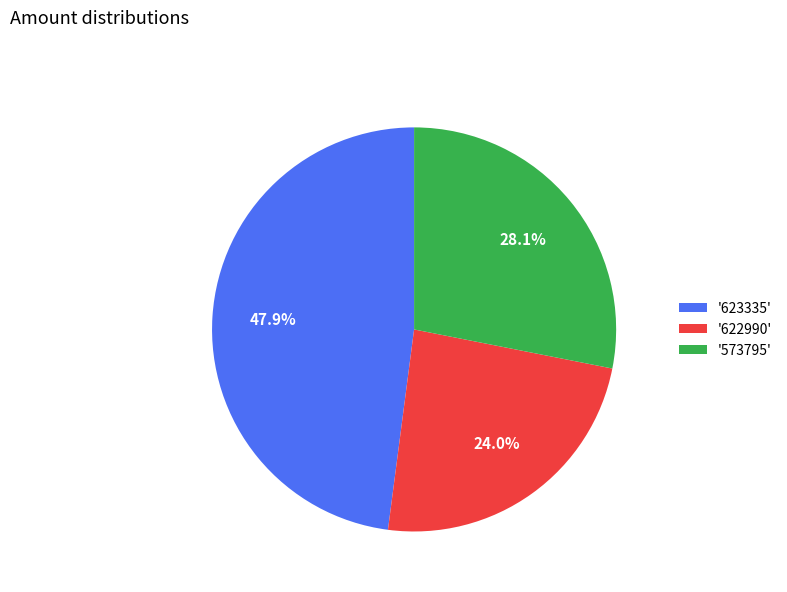

Is there a majority slice in this chart?

No